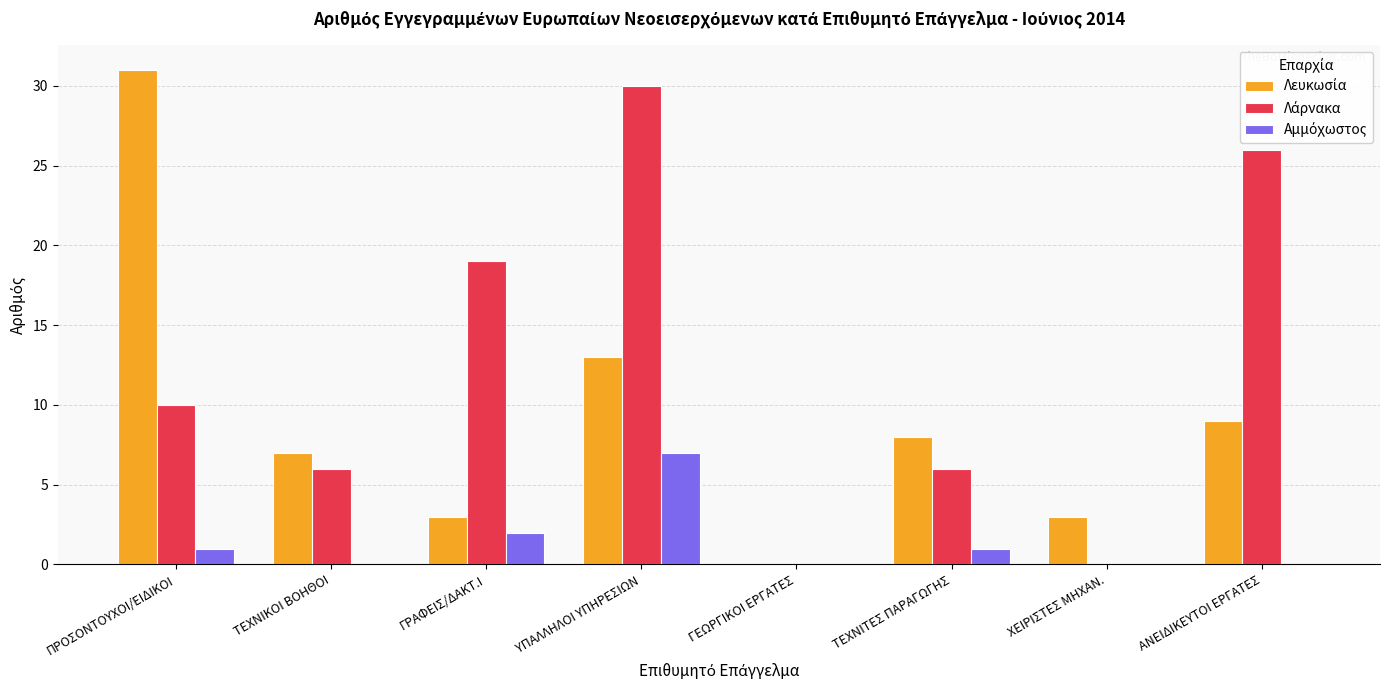

Which label corresponds to the largest value in the chart?

ΠΡΟΣΟΝΤΟΥΧΟΙ/ΕΙΔΙΚΟΙ